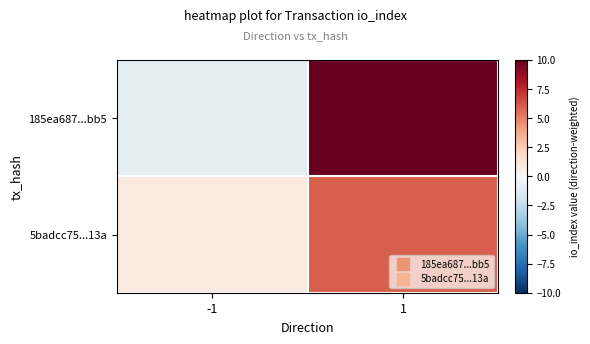

Which series has the largest total across all categories?

185ea687...bb5